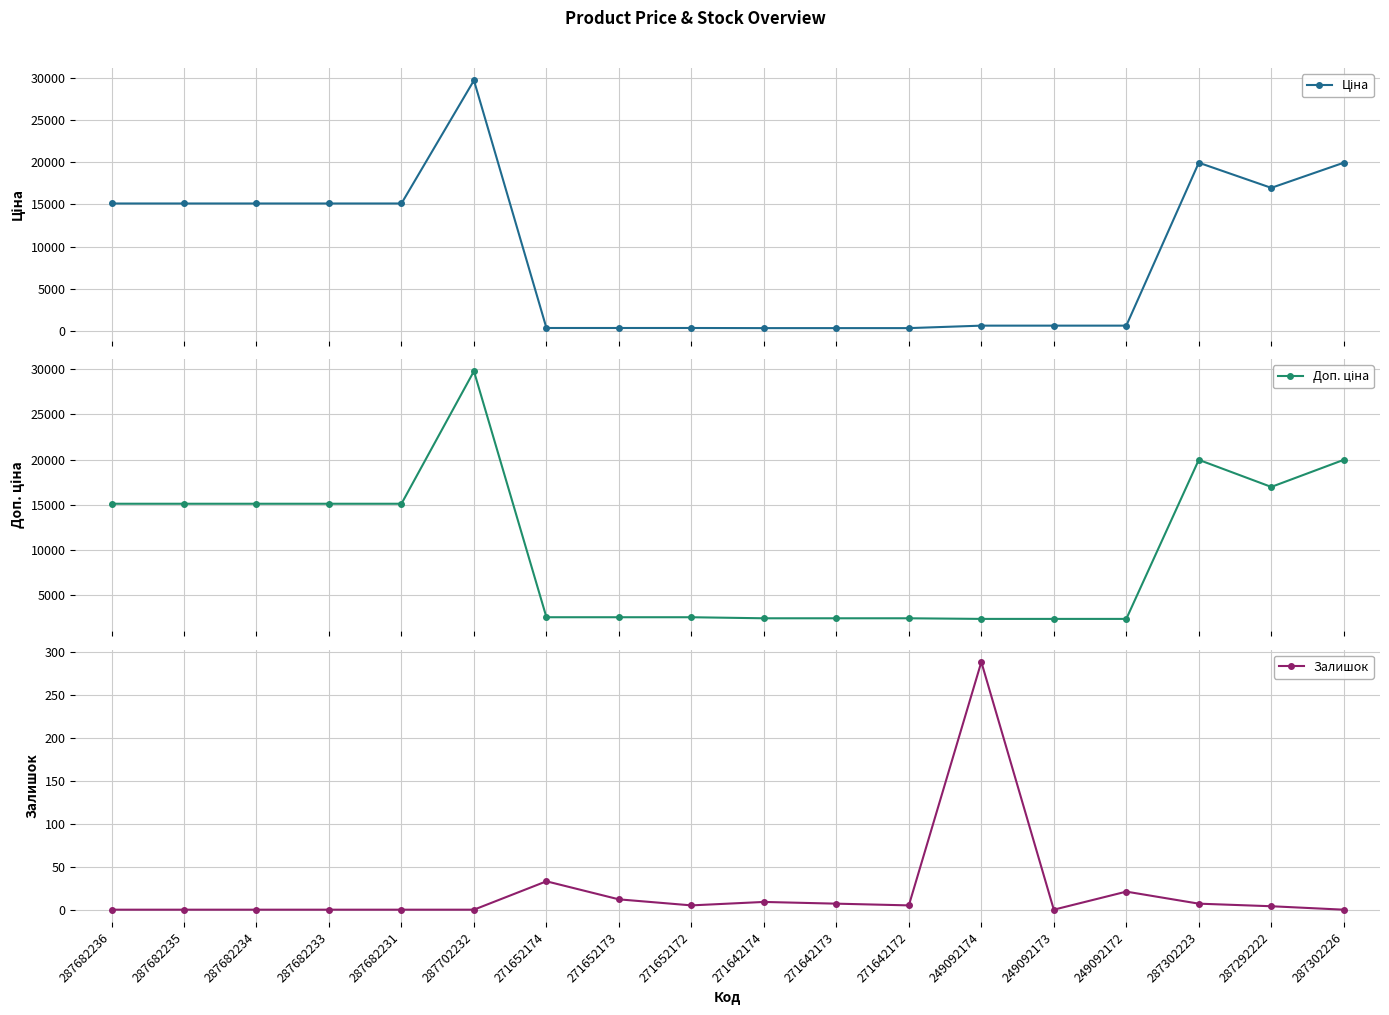

True or false: Доп. ціна and Ціна intersect in this chart.

False